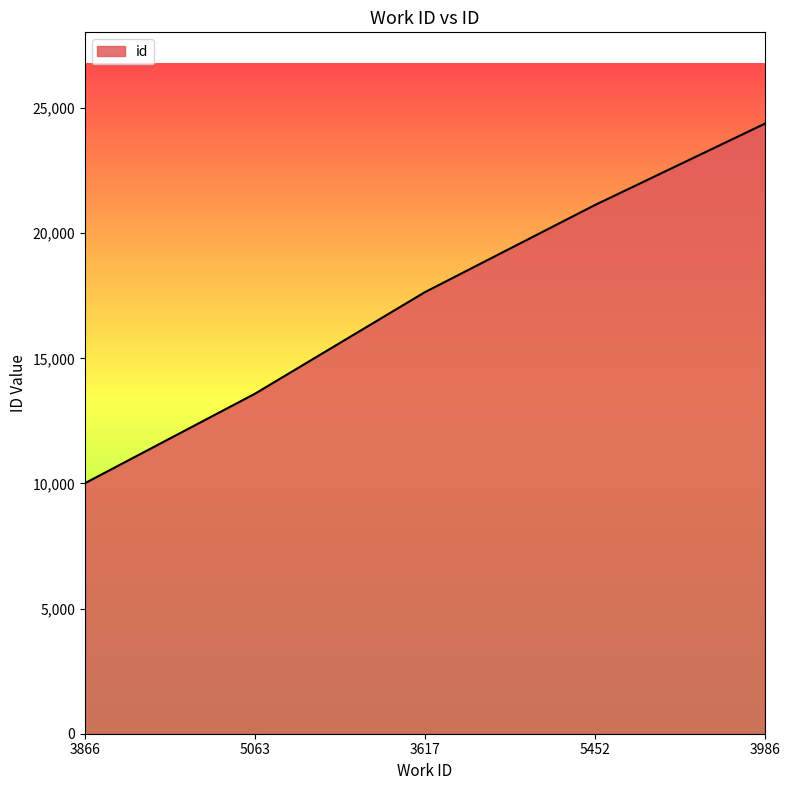

How many lines are shown in the chart?

1